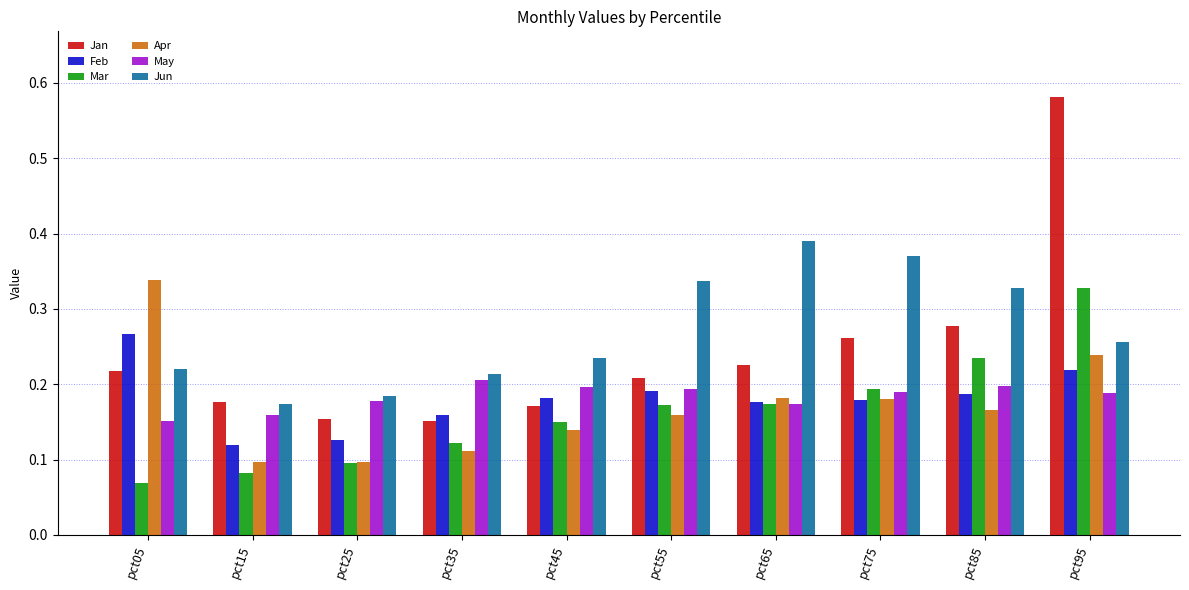

Count the number of categories in the chart.

10